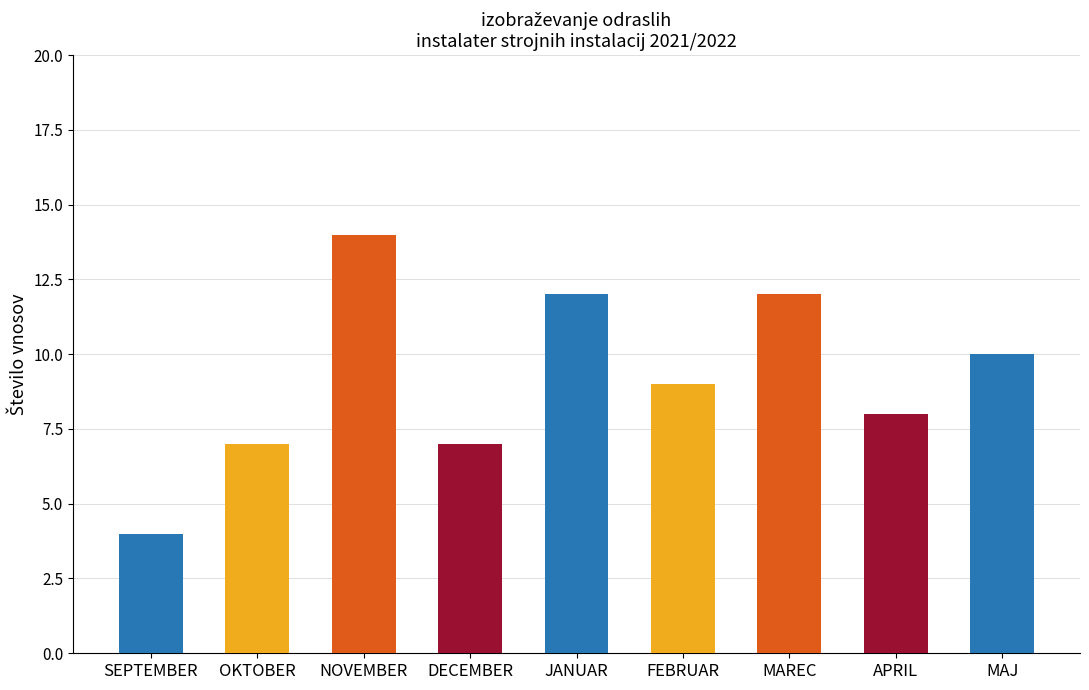

At which label does the data first exceed 9?

NOVEMBER